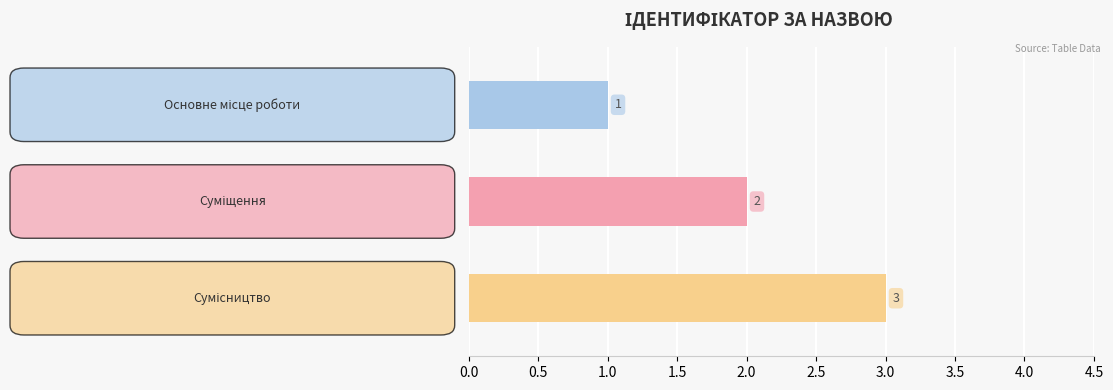

What is the maximum value shown in the chart?

3